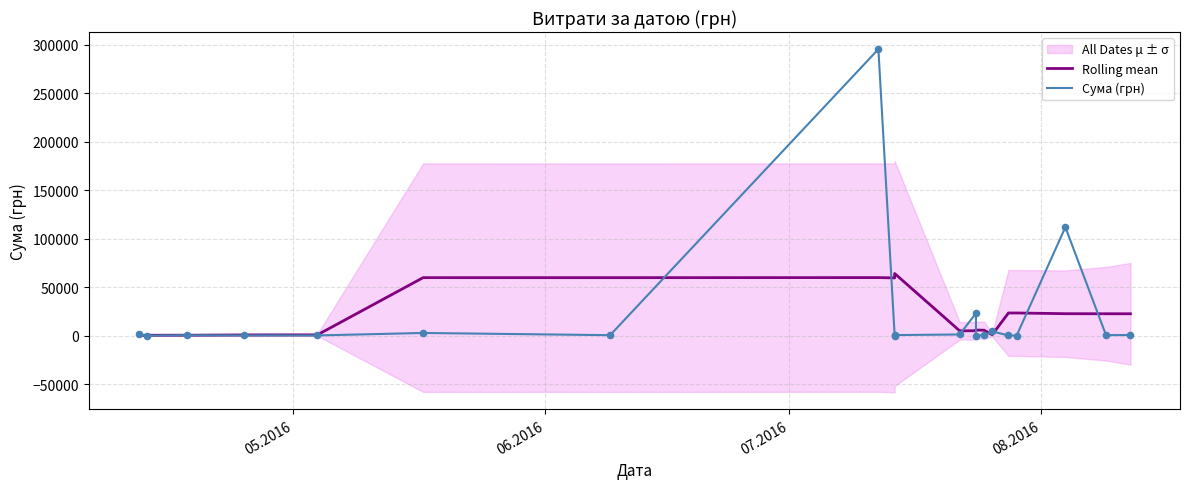

Is the value of Rolling mean at 08.2016 greater than the value of Сума (грн) at 19?

Yes